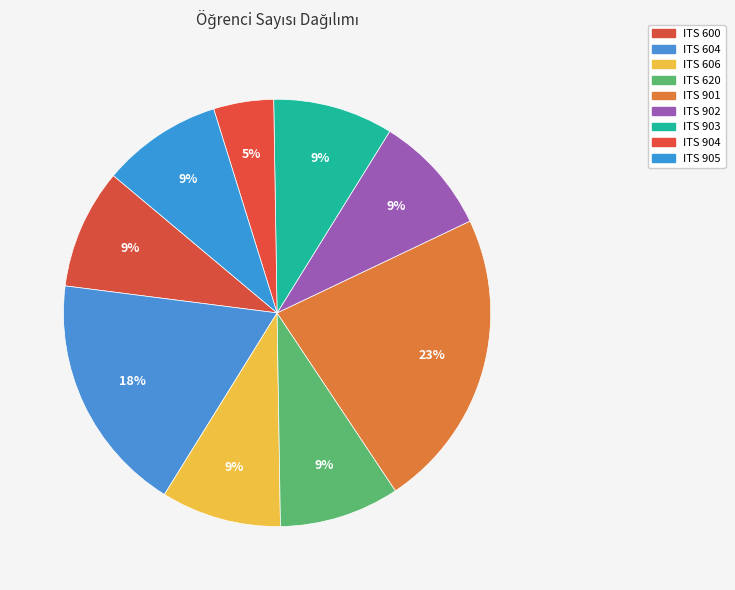

Which category has the biggest portion of the pie?

ITS 901